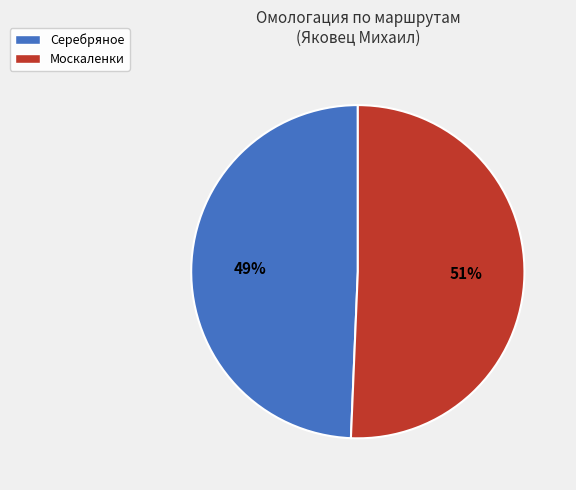

Combined, do Москаленки and Серебряное account for over 50%?

Yes